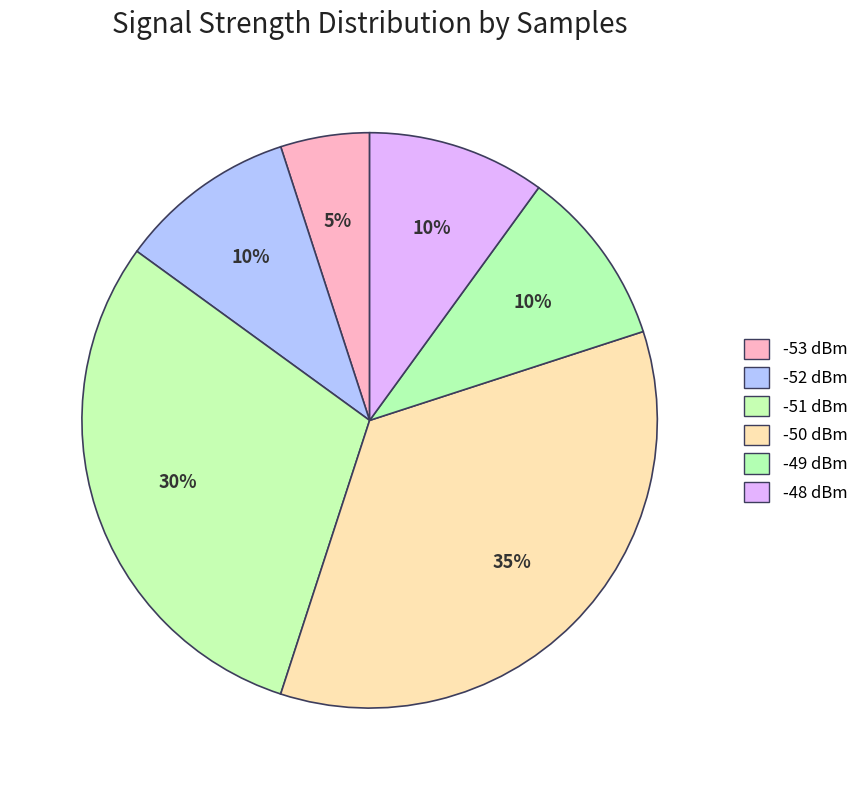

Count the number of slices in the pie.

6